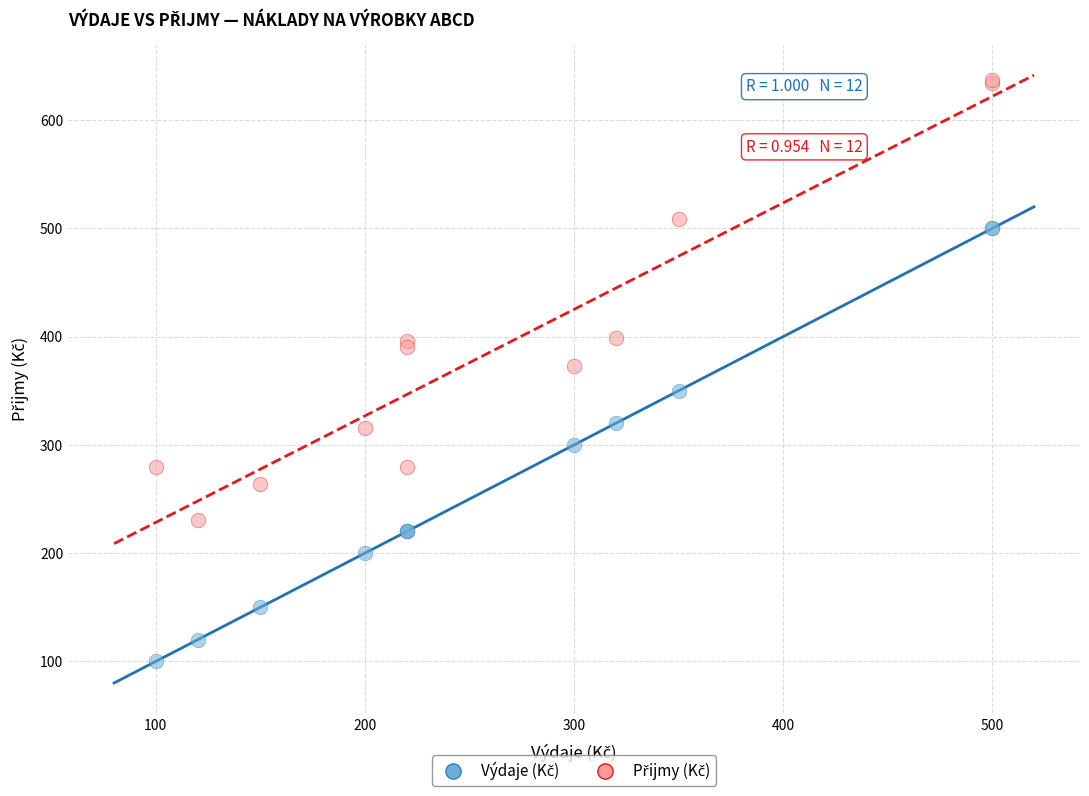

What is the X range (max minus min) for the scatter plot?

400